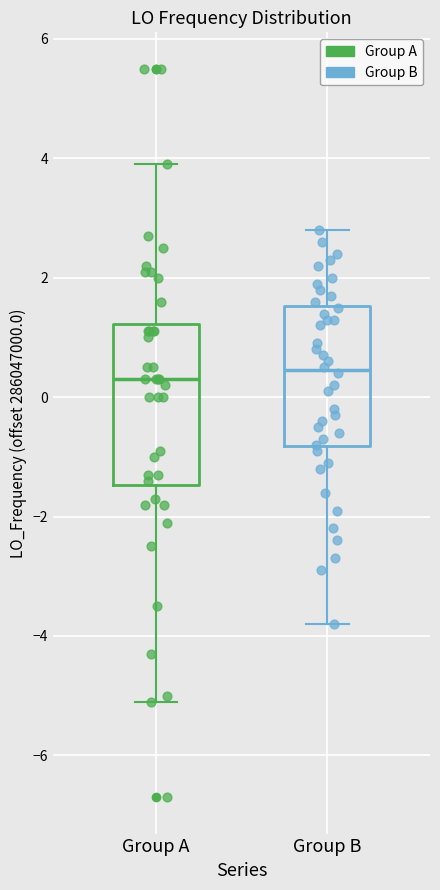

Reading left to right, read every box against the y-axis: the position of its median line, the range the box covers, and the ends of its whiskers. The values are not printed on the chart, so give them approximately, as read against the axis.

Group A: median 0.4, box -1.4 to 1.2, whiskers -5.2 to 3.8
Group B: median 0.4, box -0.8 to 1.6, whiskers -3.8 to 2.8